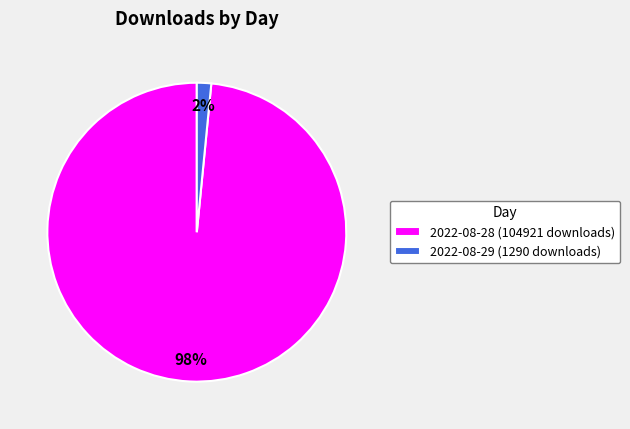

Does any single category account for the majority?

Yes